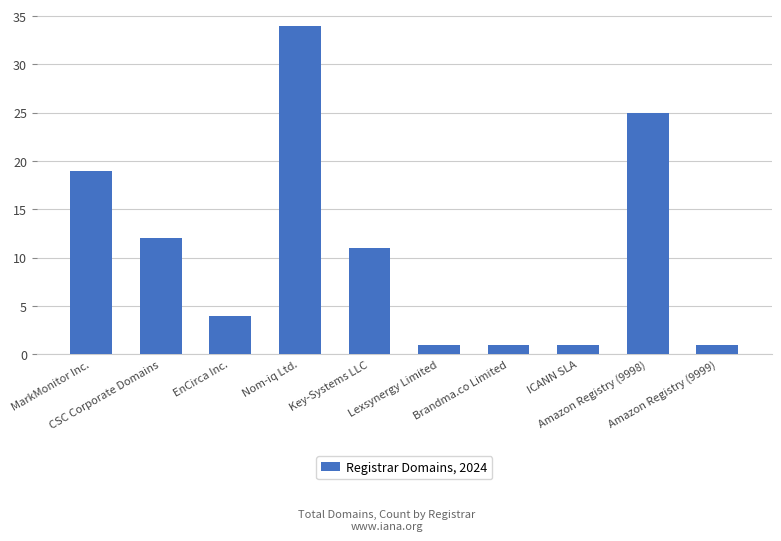

What is the maximum value shown in the chart?

34